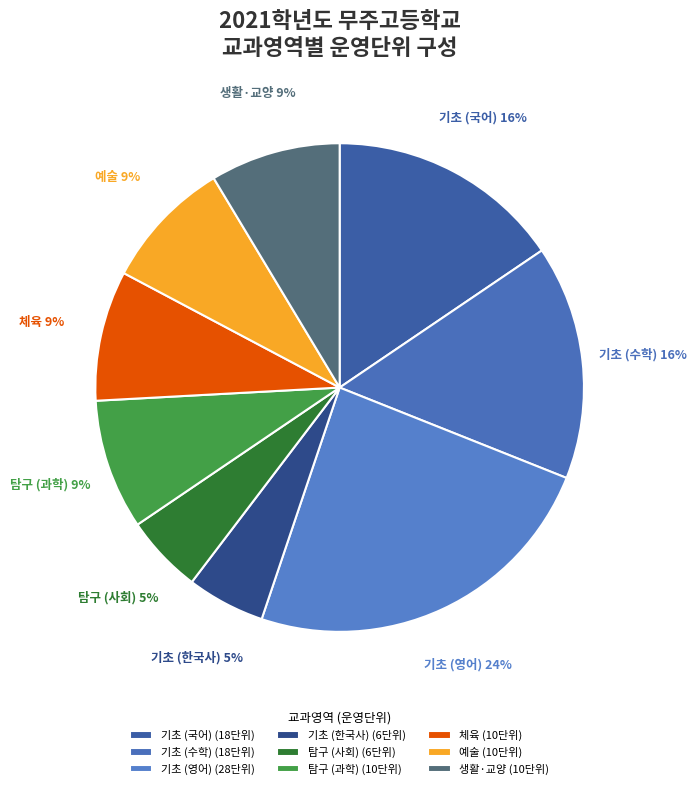

Count the number of slices in the pie.

9